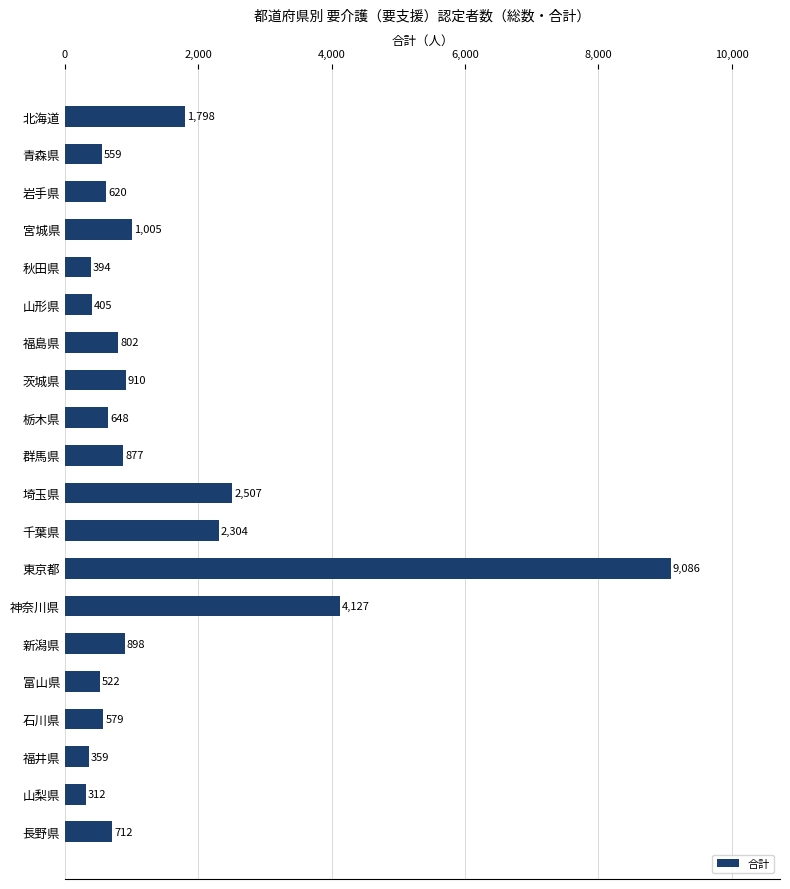

Where is the data nearest to the value 4699?

神奈川県